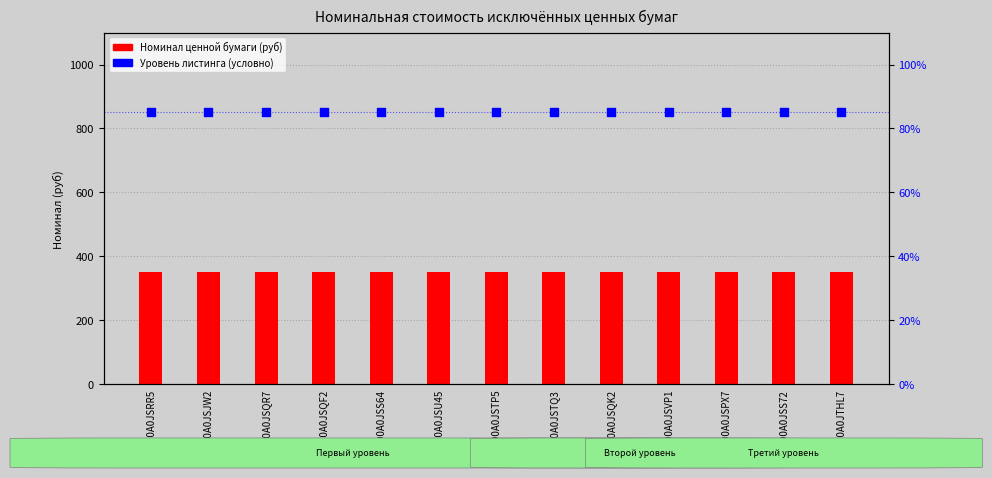

What is the total value across all series at RU000A0JSTQ3?

1200